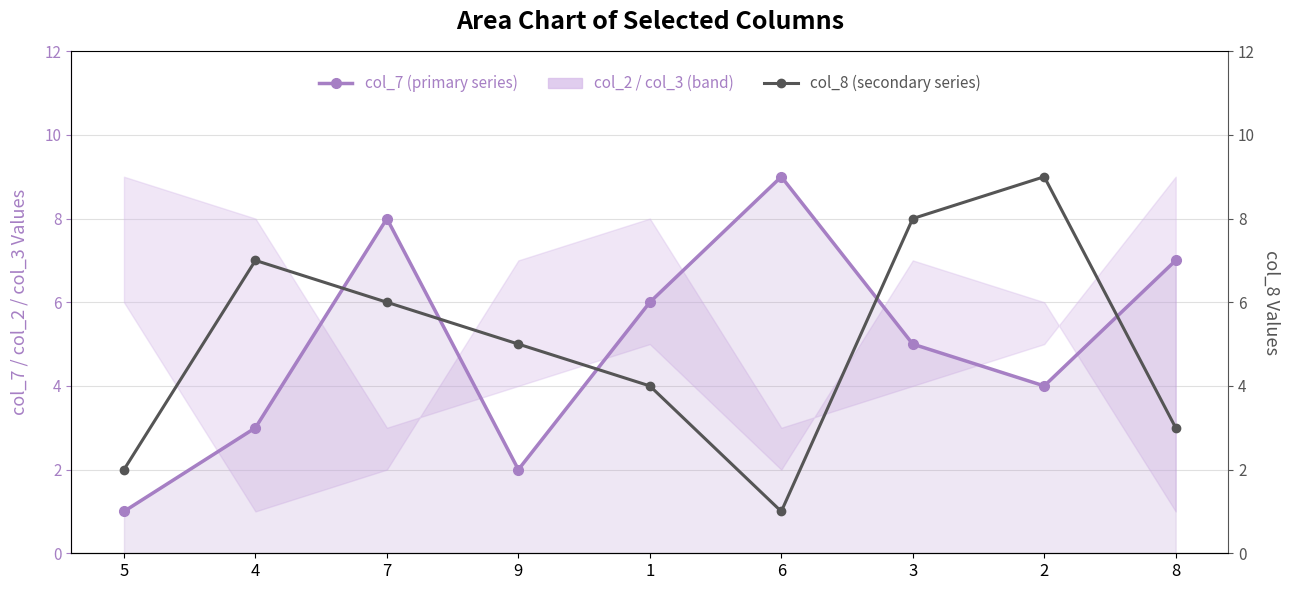

What is the spread (max minus min) of values at 7?

2